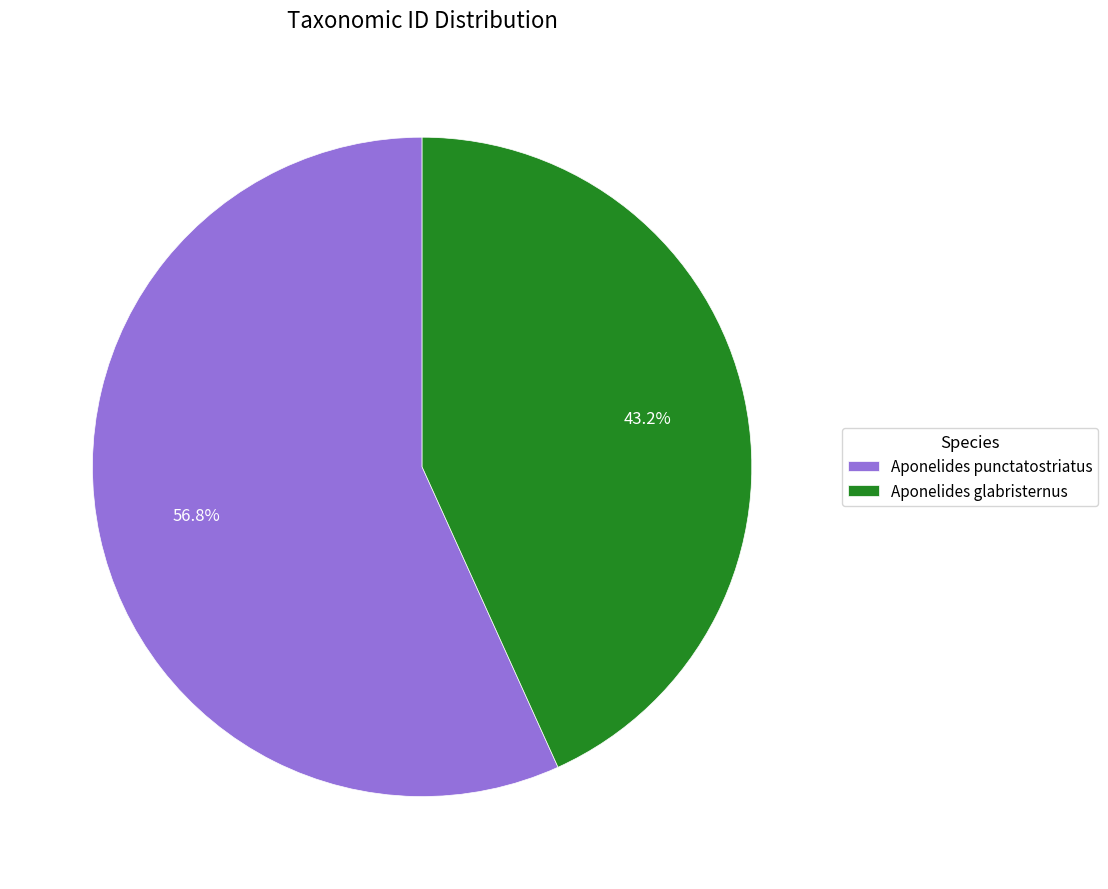

Which category has the smallest portion of the pie?

Aponelides glabristernus